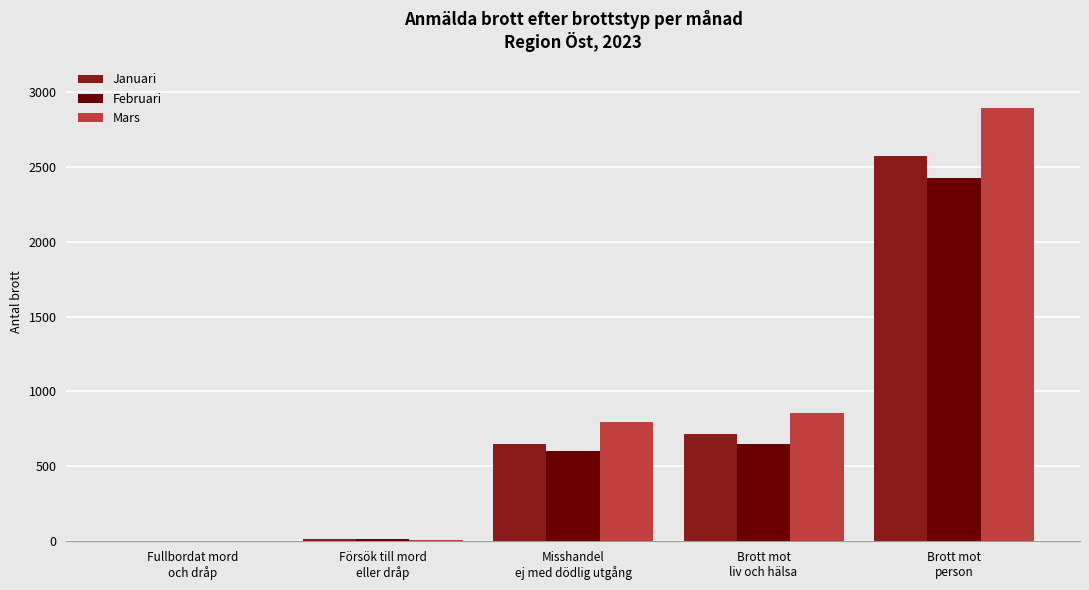

How many groups of bars are there?

5